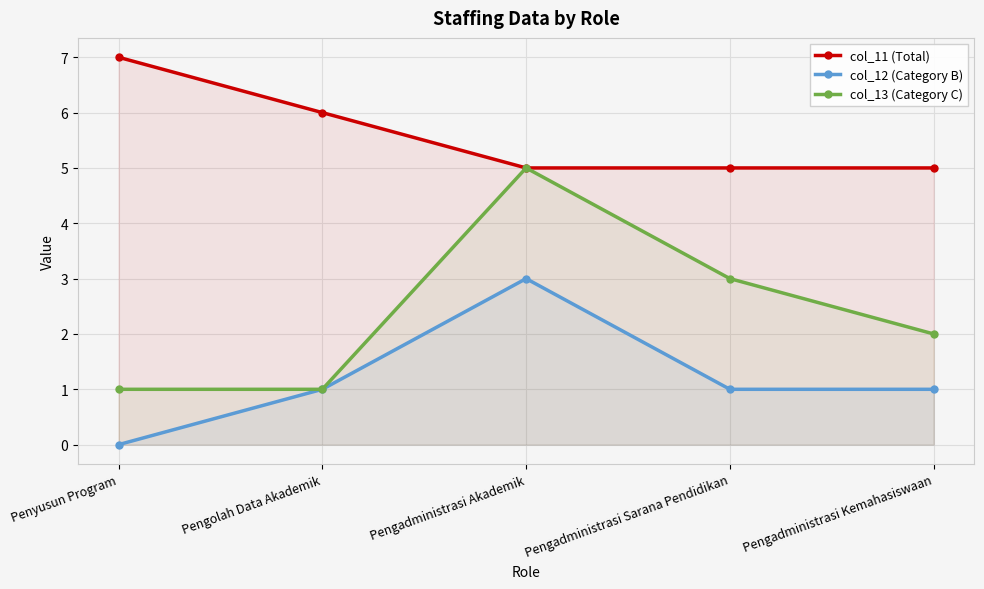

What is the sum of the col_11 (Total) values at Pengadministrasi Sarana Pendidikan and Pengolah Data Akademik?

11